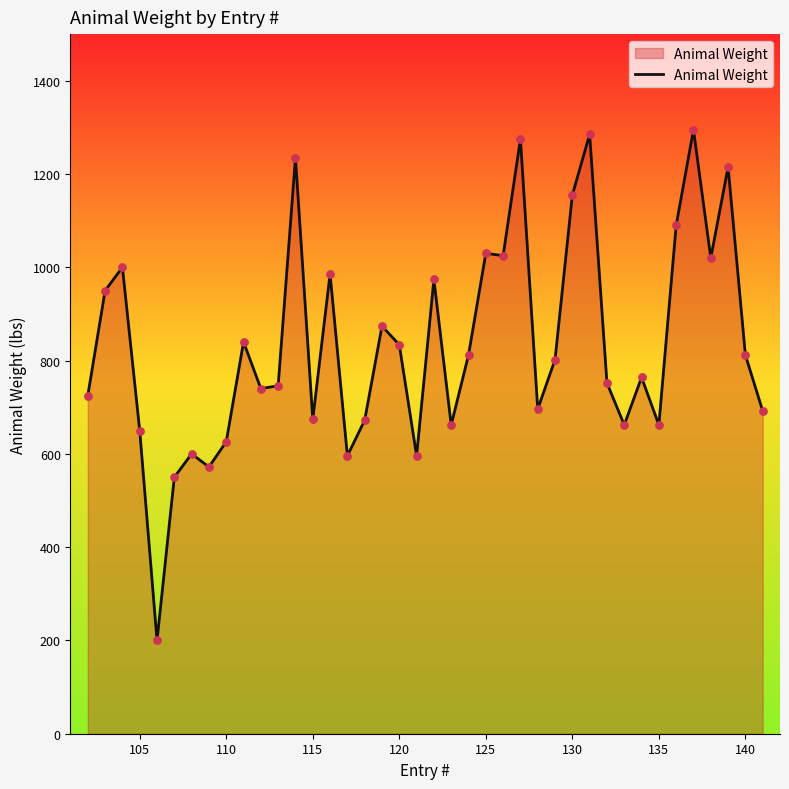

What is the greatest value displayed?

1295